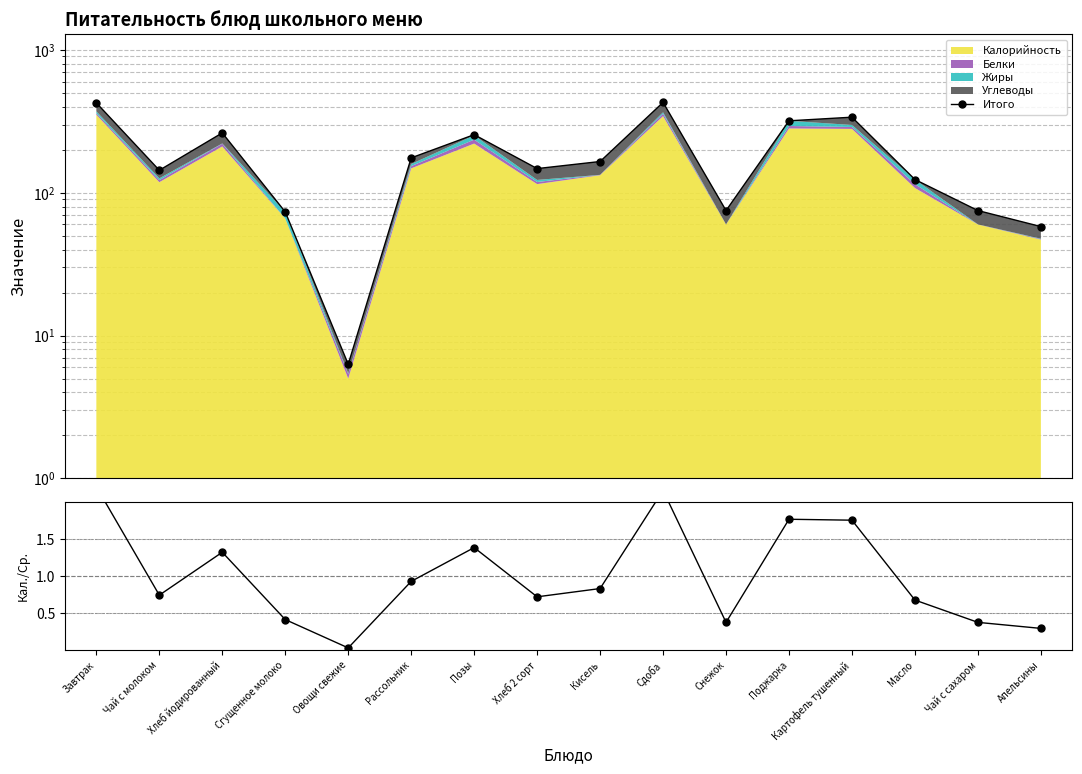

What is the value of the Итого point at the 6th from the left?

175.5